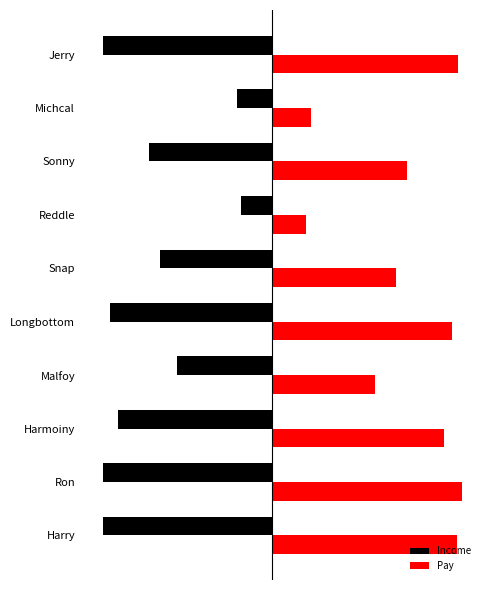

What are all the series names shown in the legend?

Income, Pay